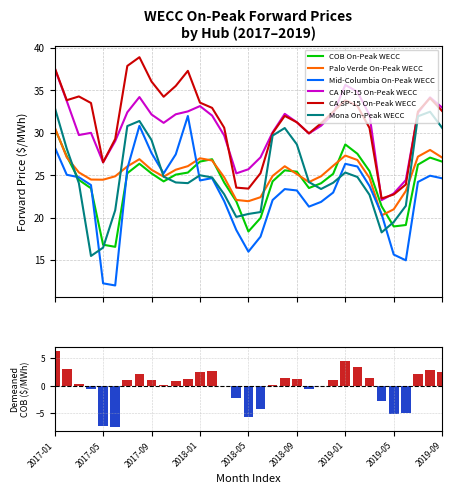

True or false: COB On-Peak WECC and CA NP-15 On-Peak WECC cross at least once.

False